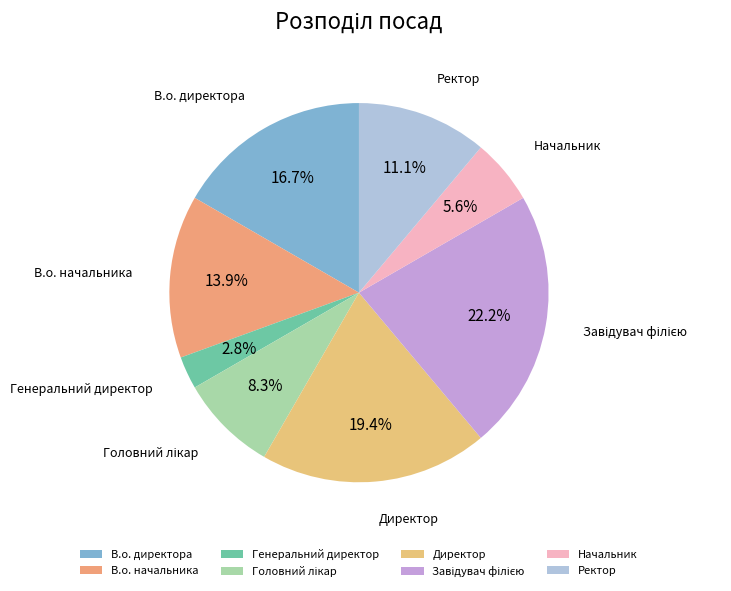

To the nearest percent, what is the difference between the В.о. начальника and Начальник slice percentages?

8%